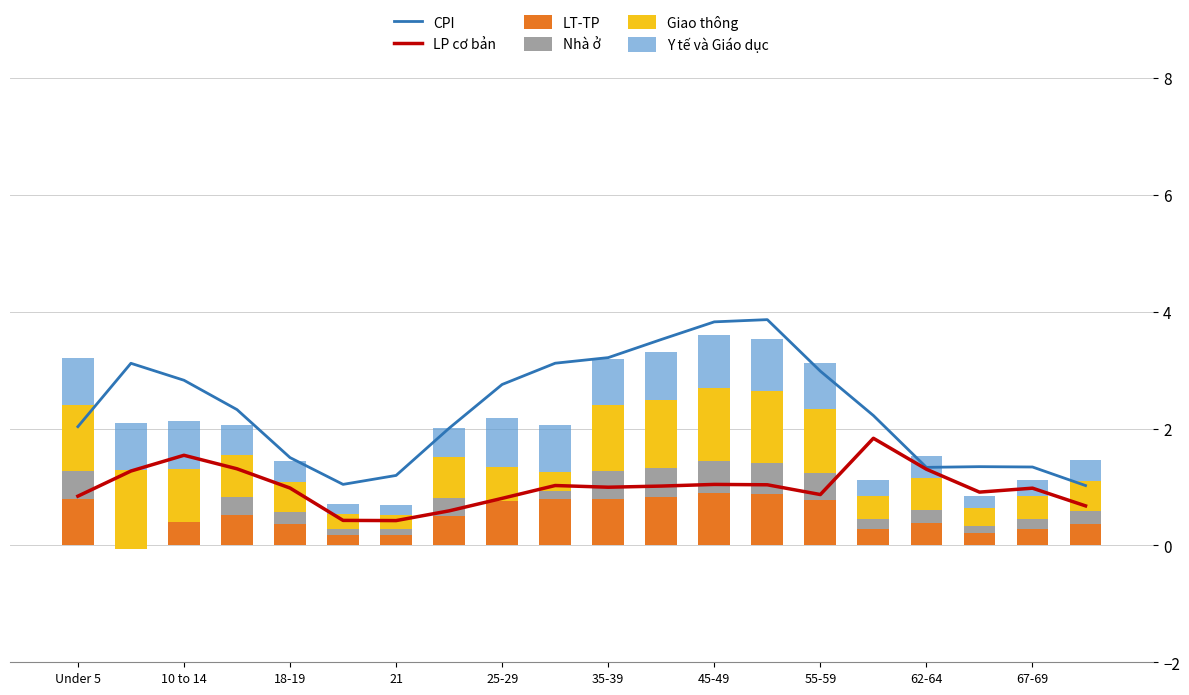

How many groups of bars are there?

20